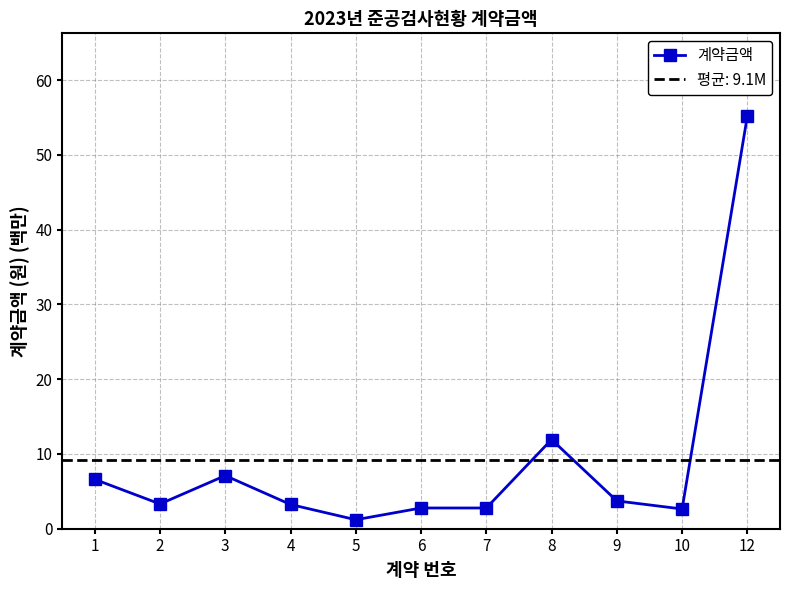

What is the sum of all values?

100.5